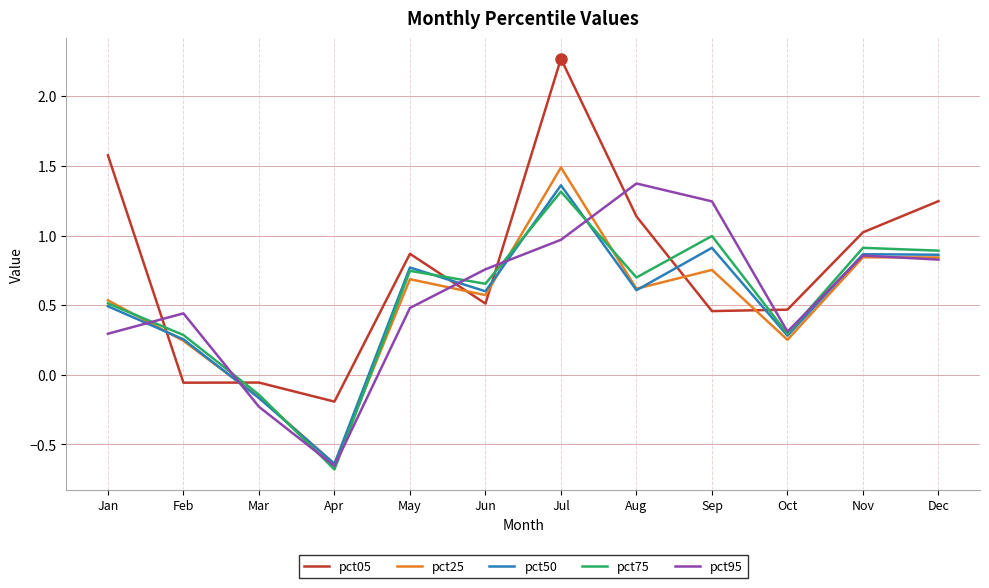

What is the average value of the pct95 series?

0.6